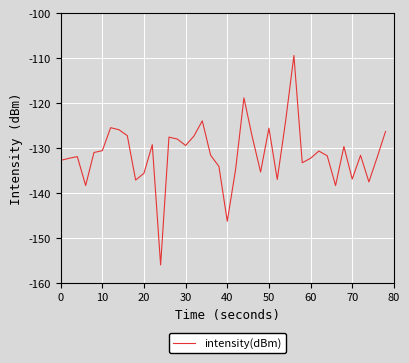

Count the number of categories in the chart.

40